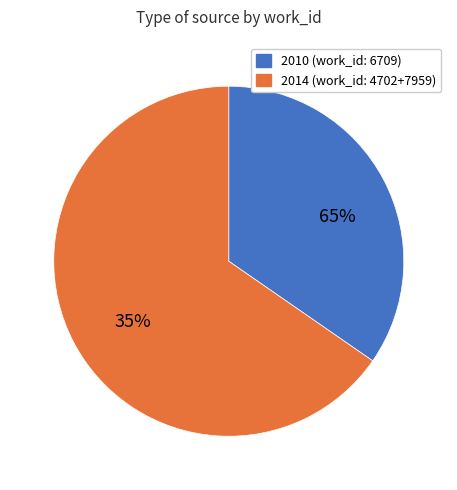

Is it true that 2014-07-03 is 53% of the pie?

False